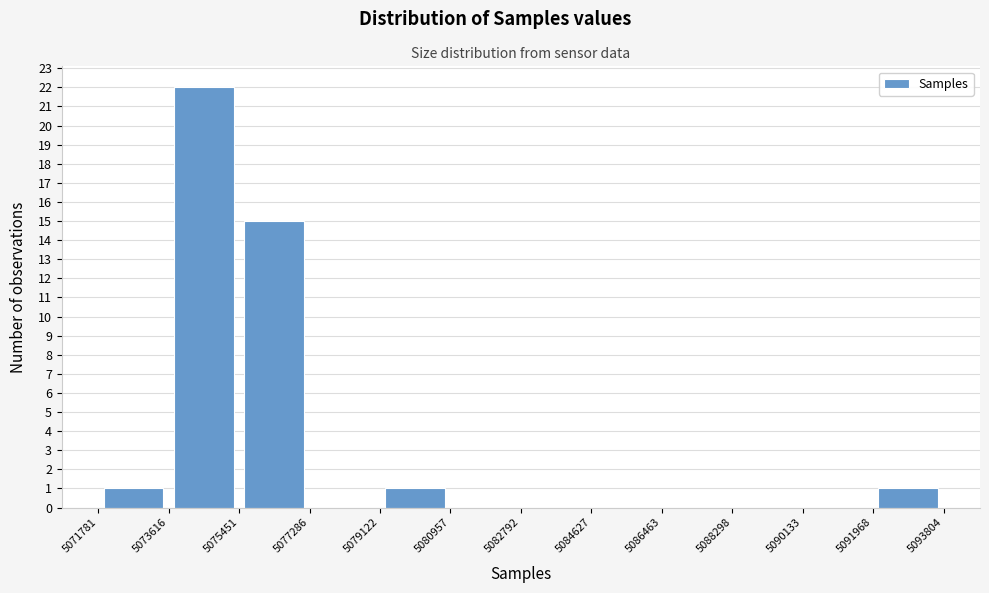

Reading left to right, transcribe this chart: for each bar, give the range it covers on the x-axis and its height. The values are not printed on the chart, so give them approximately, as read against the axis.

5071781 to 5073616: 1
5073616 to 5075451: 22
5075451 to 5077286: 15
5077286 to 5079122: 0
5079122 to 5080957: 1
5080957 to 5082792: 0
5082792 to 5084627: 0
5084627 to 5086463: 0
5086463 to 5088298: 0
5088298 to 5090133: 0
5090133 to 5091968: 0
5091968 to 5093804: 1